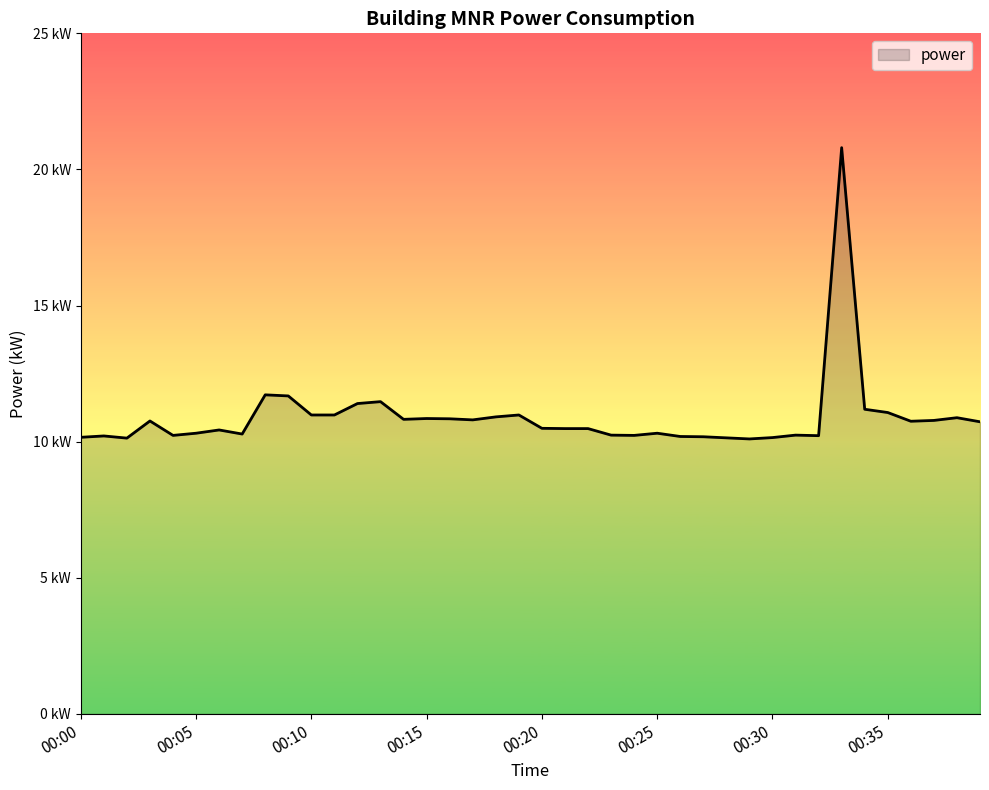

What is the difference between the maximum and minimum values?

10.7